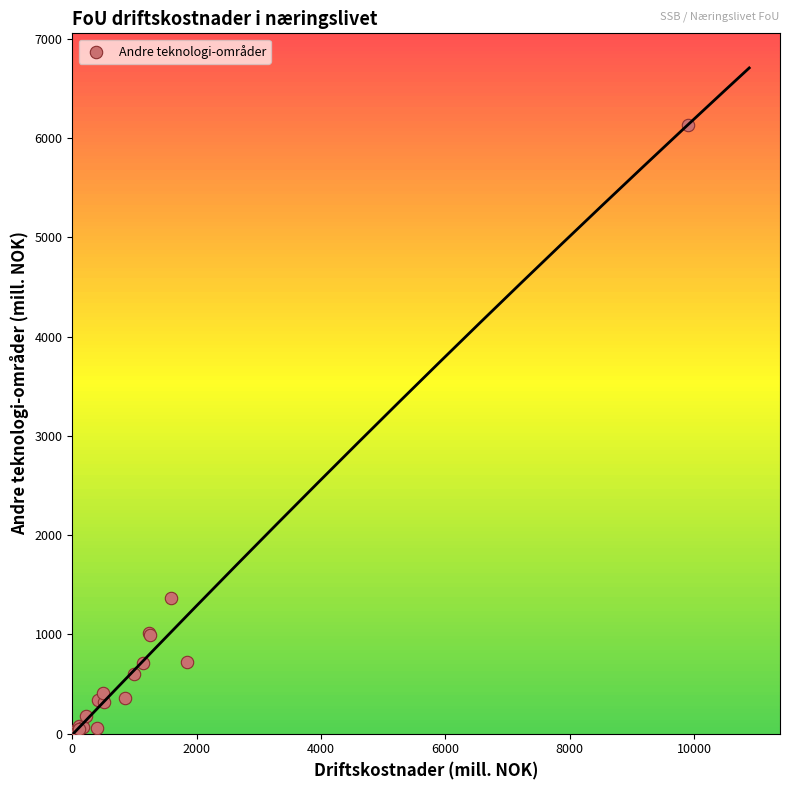

What Y value in the scatter plot is closest to 3076?

1367.3